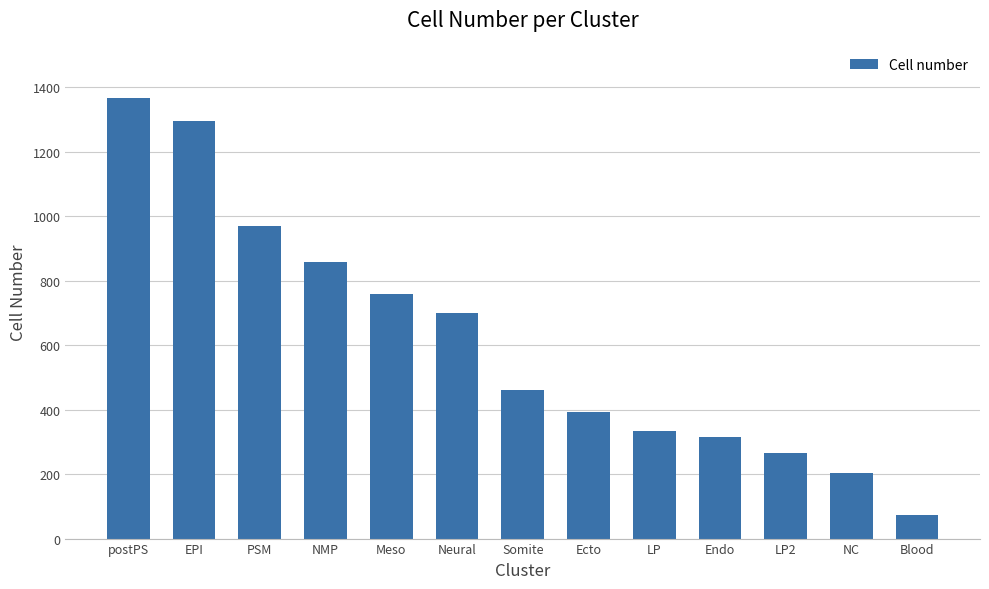

What is the change in value from NMP to Endo?

-544